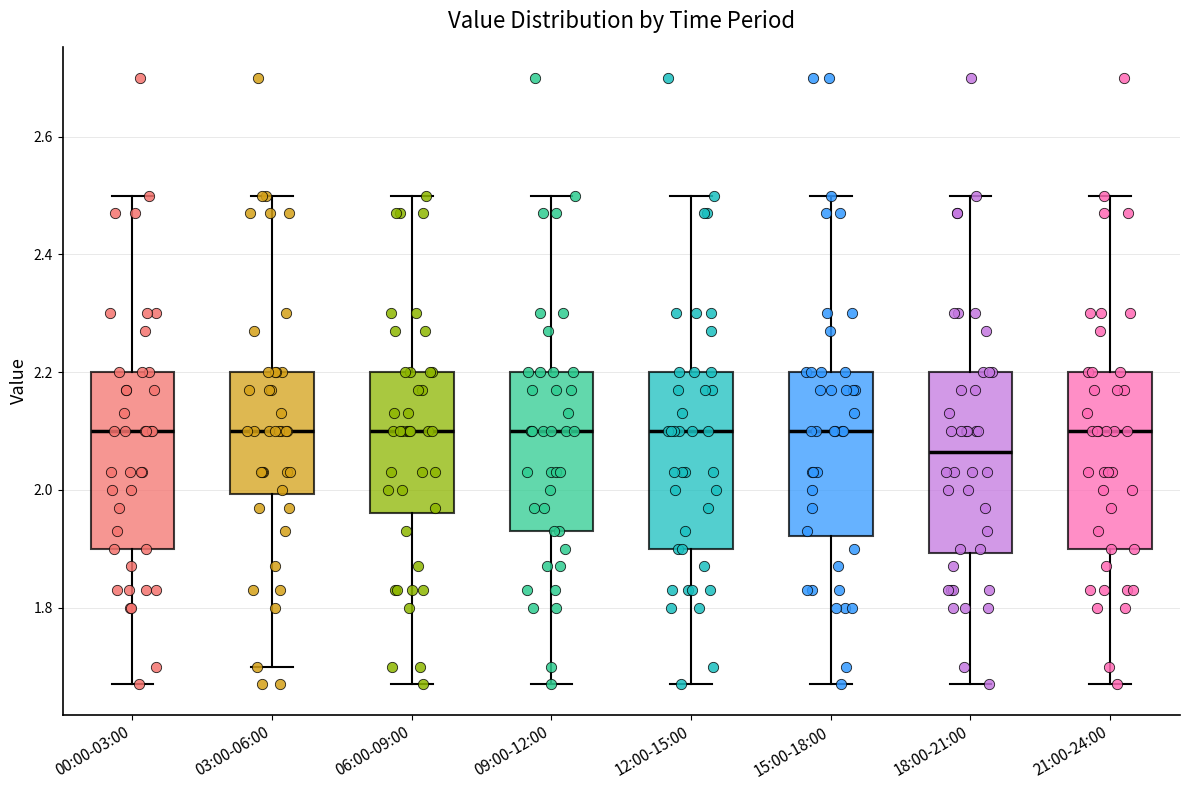

Reading left to right, transcribe this box plot: for each box, give where its median line is, the range the box spans, and where its two whiskers end, as read against the y-axis. The values are not printed on the chart, so give them approximately, as read against the axis.

00:00-03:00: median 2.10, box 1.90 to 2.20, whiskers 1.68 to 2.50
03:00-06:00: median 2.10, box 2.00 to 2.20, whiskers 1.70 to 2.50
06:00-09:00: median 2.10, box 1.96 to 2.20, whiskers 1.68 to 2.50
09:00-12:00: median 2.10, box 1.94 to 2.20, whiskers 1.68 to 2.50
12:00-15:00: median 2.10, box 1.90 to 2.20, whiskers 1.68 to 2.50
15:00-18:00: median 2.10, box 1.92 to 2.20, whiskers 1.68 to 2.50
18:00-21:00: median 2.06, box 1.90 to 2.20, whiskers 1.68 to 2.50
21:00-24:00: median 2.10, box 1.90 to 2.20, whiskers 1.68 to 2.50